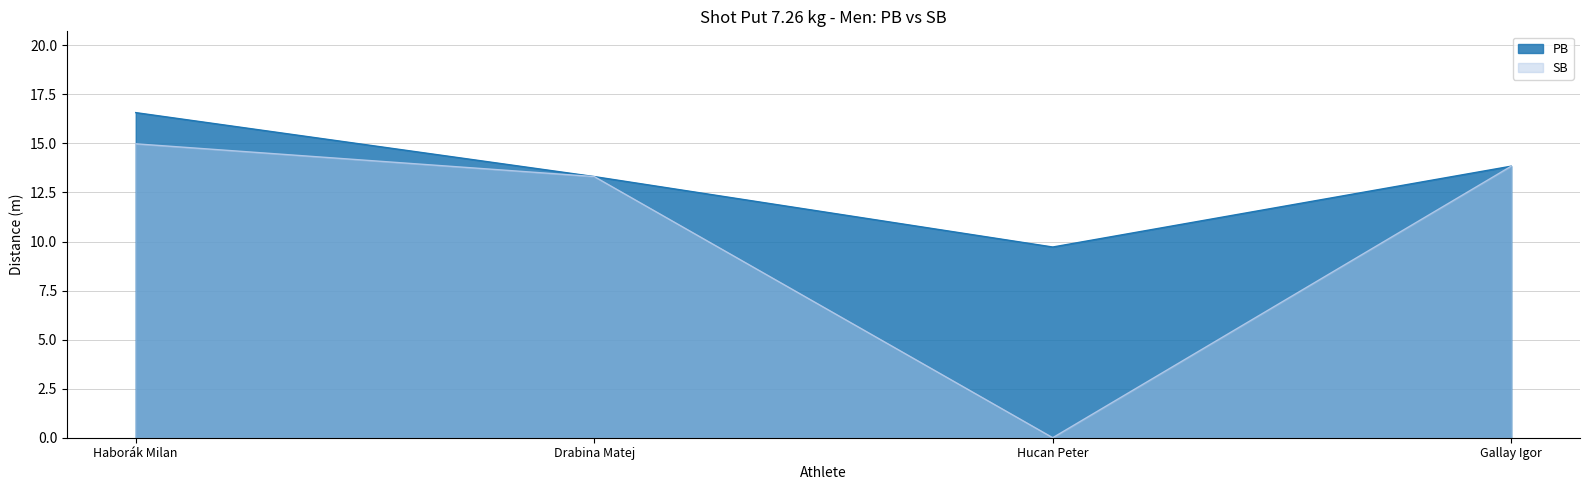

The SB series shows -6.3 at Hucan Peter. True or false?

False